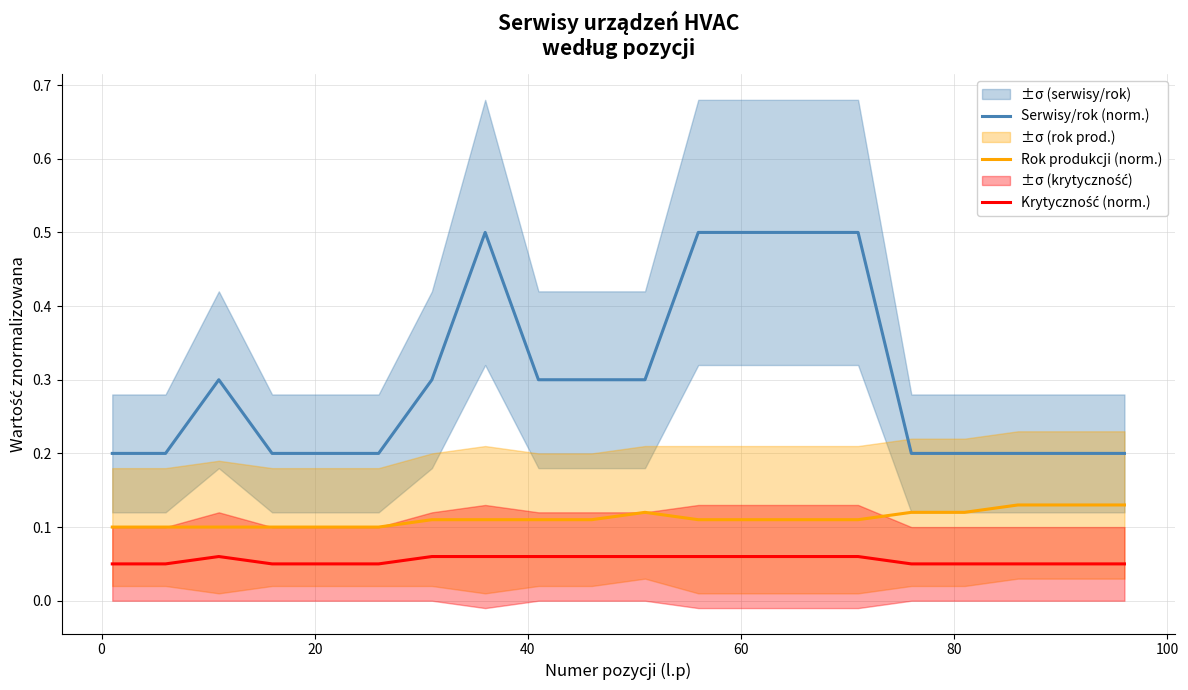

True or false: Rok produkcji (norm.) and Serwisy/rok (norm.) intersect in this chart.

False